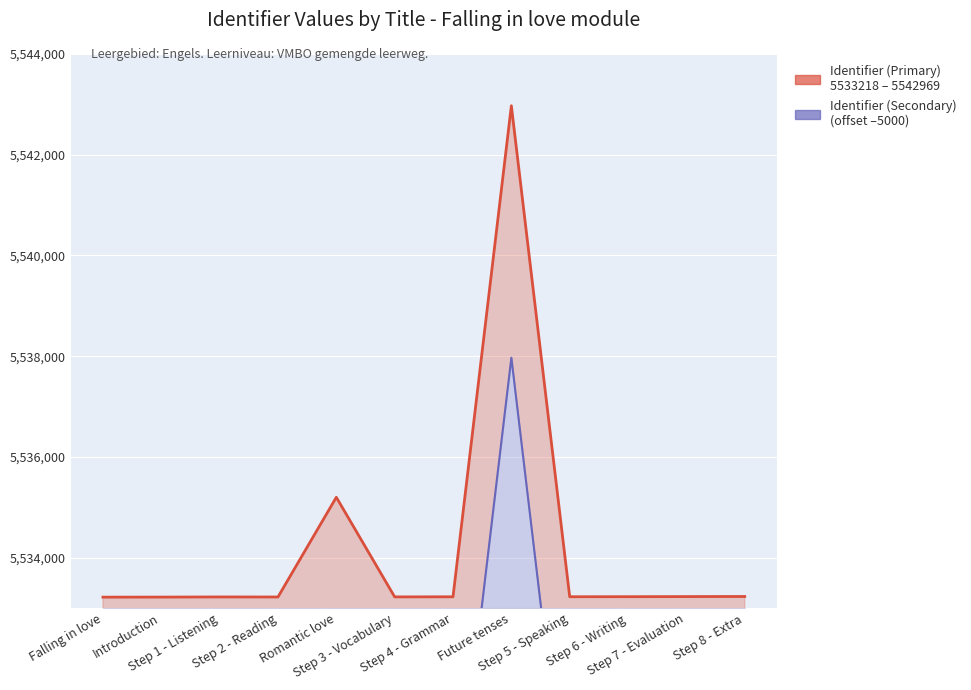

What is the maximum value for Identifier (Primary)?

5542969